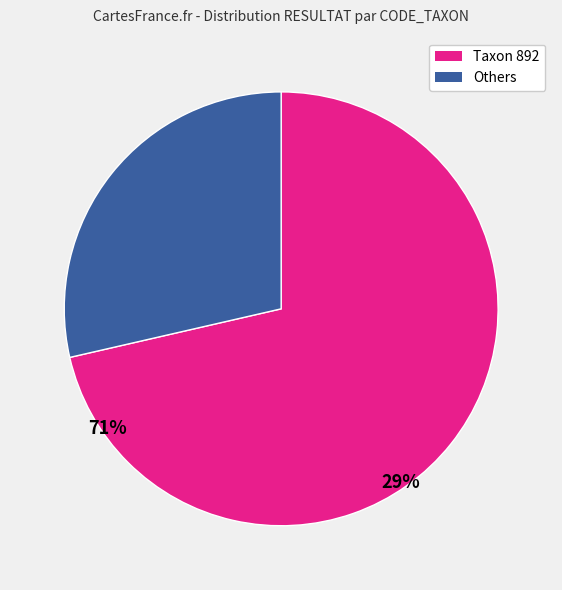

Is there any slice that represents more than half of the pie?

Yes